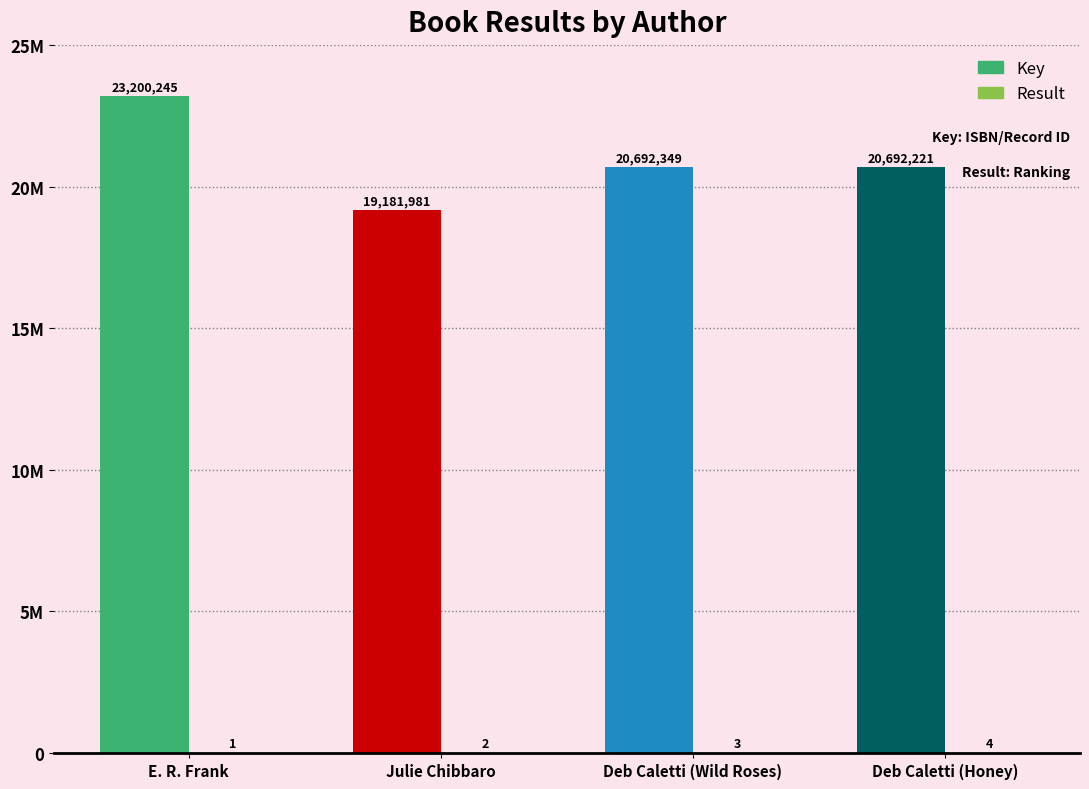

Read the Result value at Deb Caletti (Honey).

4